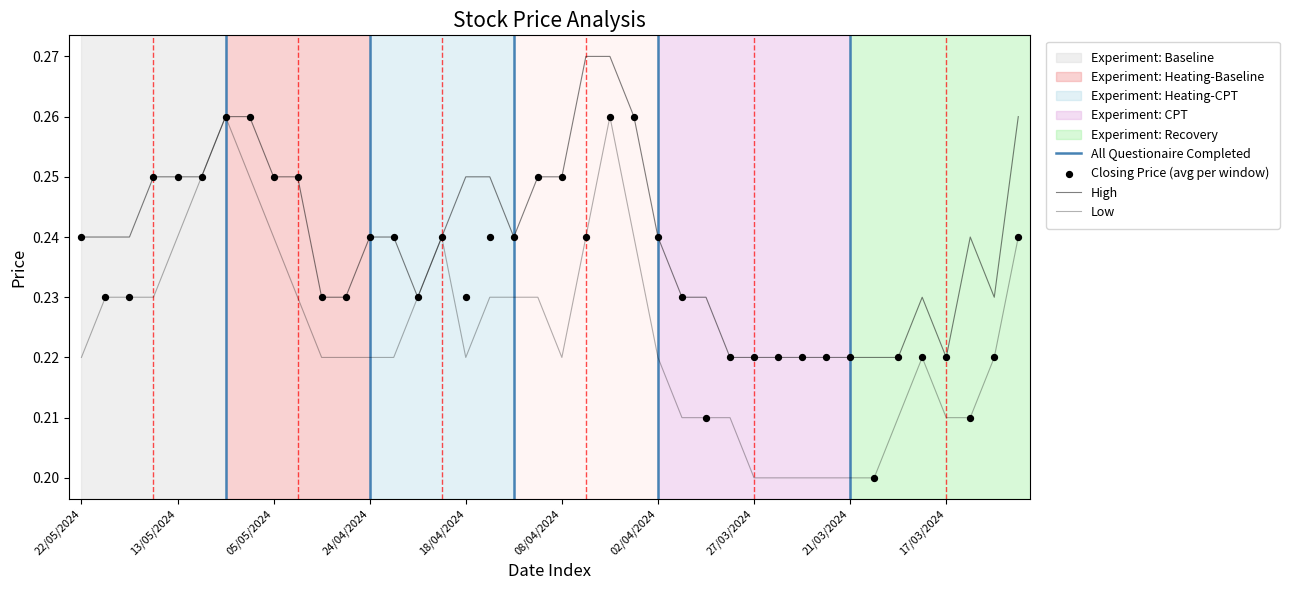

At which category is the sum across all series the highest?

04/04/2024